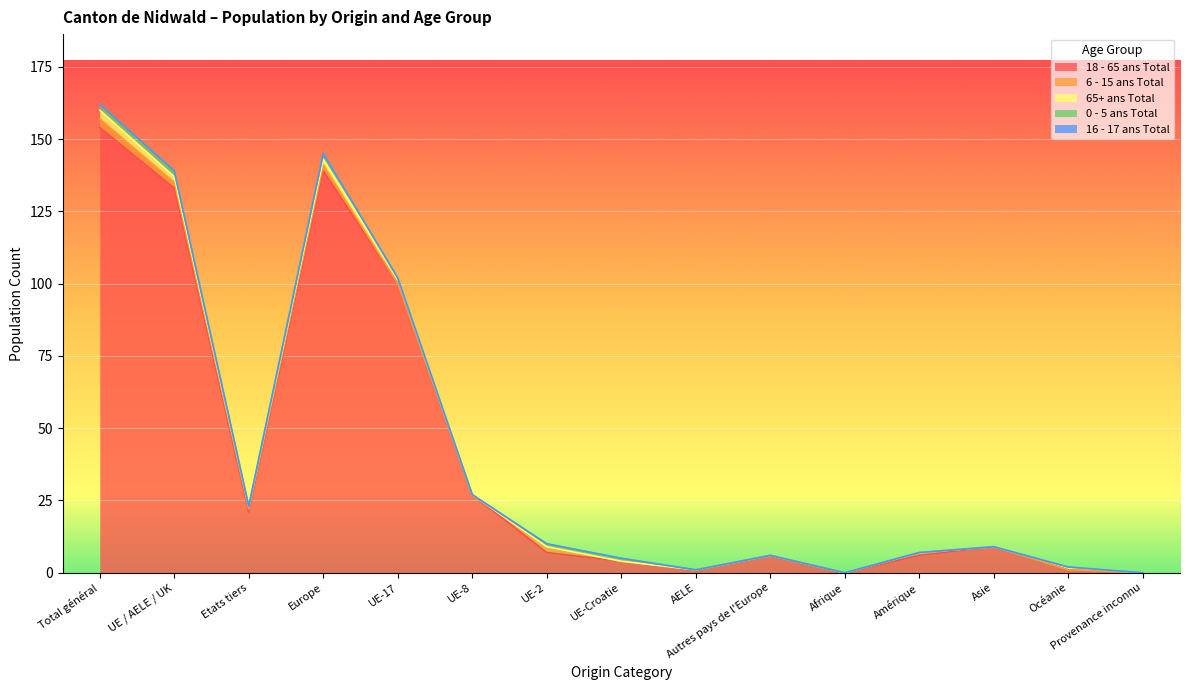

What is the approximate value of 65+ ans Total at Océanie?

1